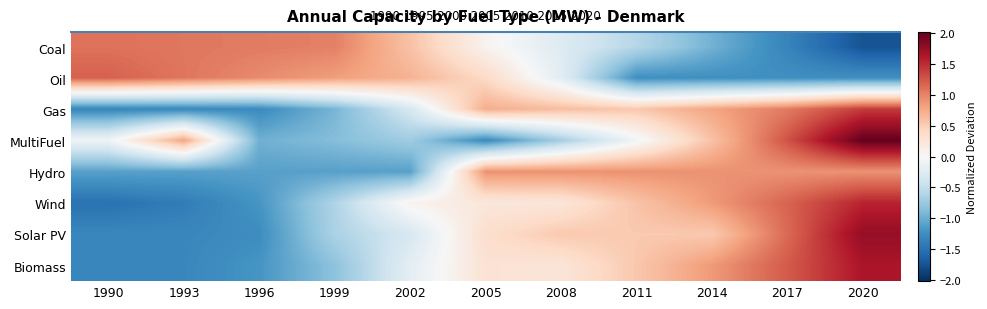

Which category has the highest value across all series?

2020